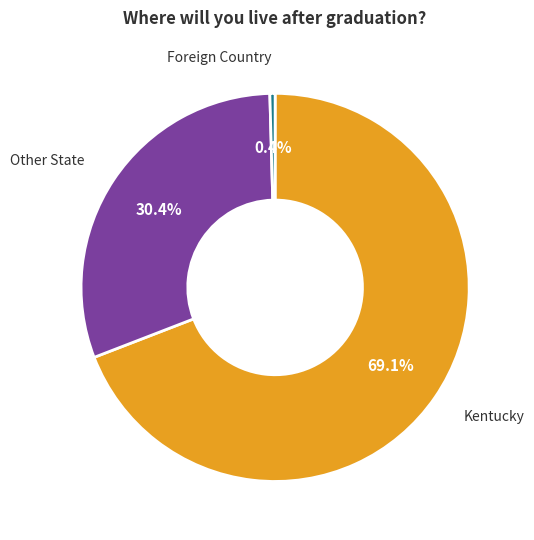

Which has a higher value, Foreign Country or Other State?

Other State